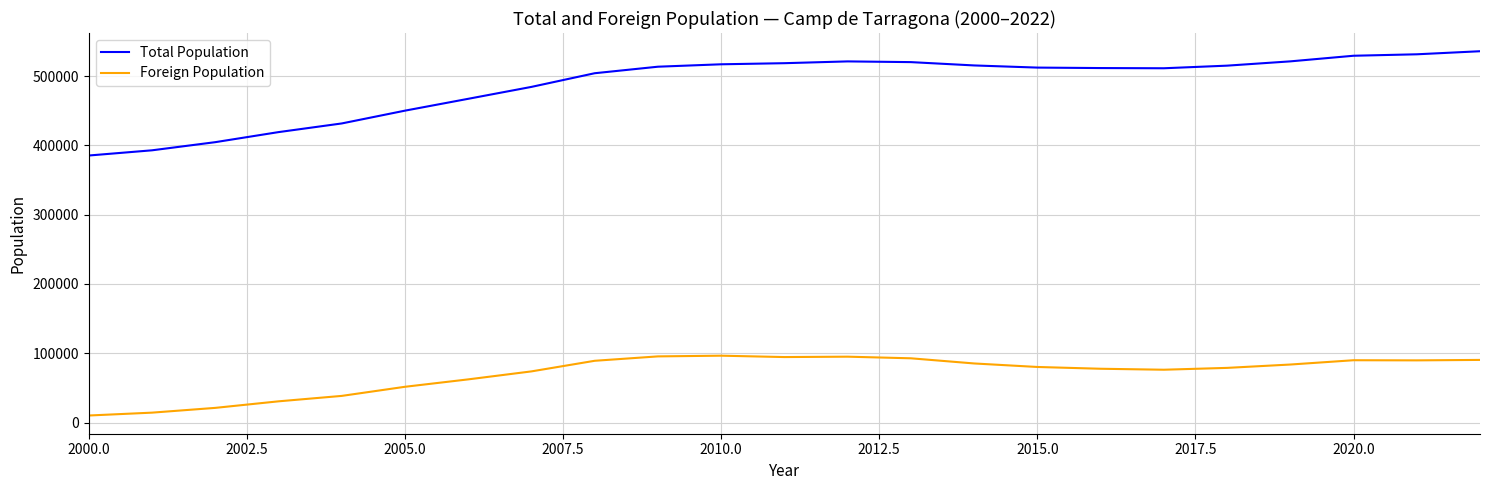

True or false: Total Population and Foreign Population intersect in this chart.

False